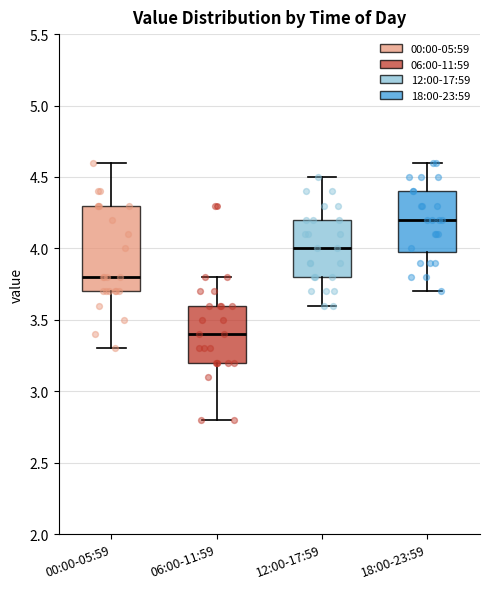

Where does the median line of the box for 12:00-17:59 sit on the y-axis? The values are not printed on the chart, so give them approximately, as read against the axis.

4.0